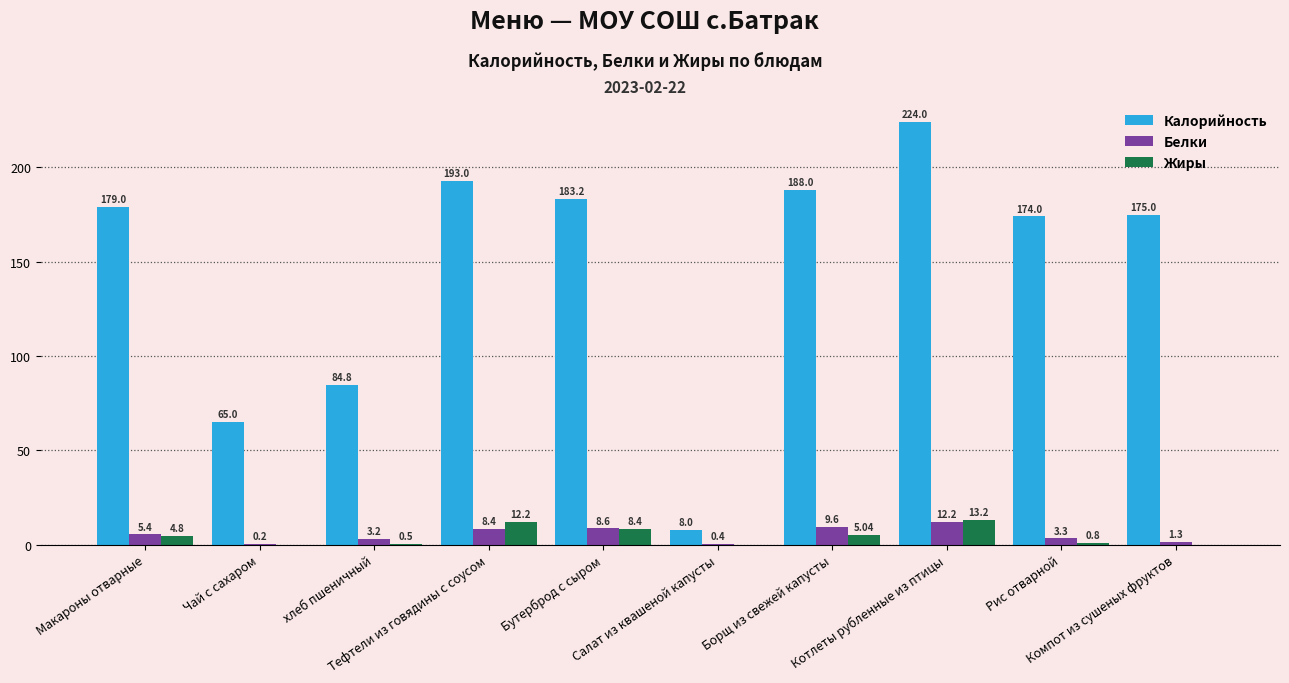

The Калорийность series shows 188.0 at Борщ из свежей капусты. True or false?

True